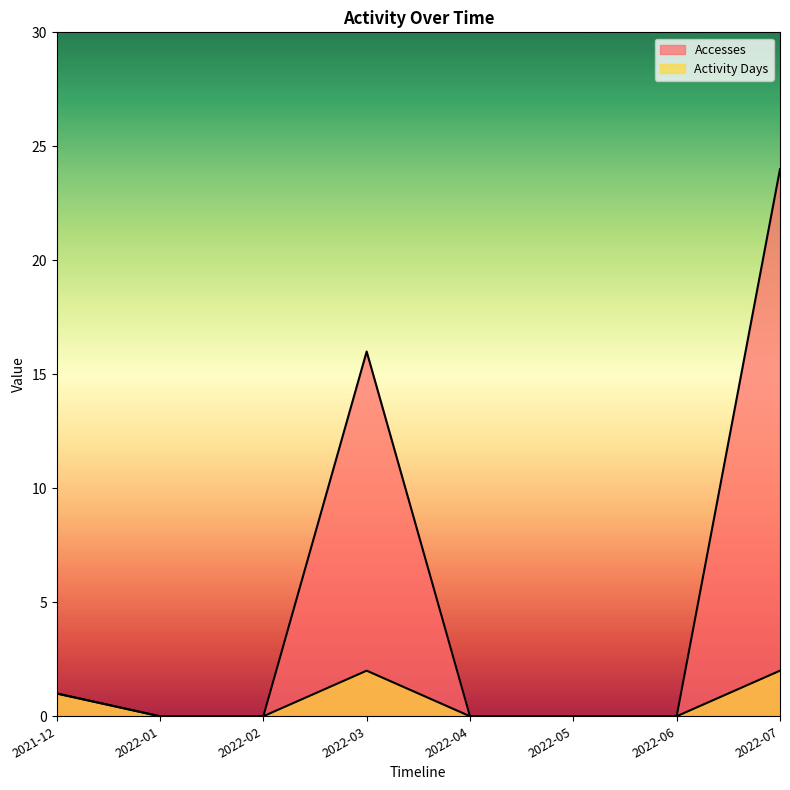

List the series in order of their overall mean, highest first.

Accesses, Activity Days